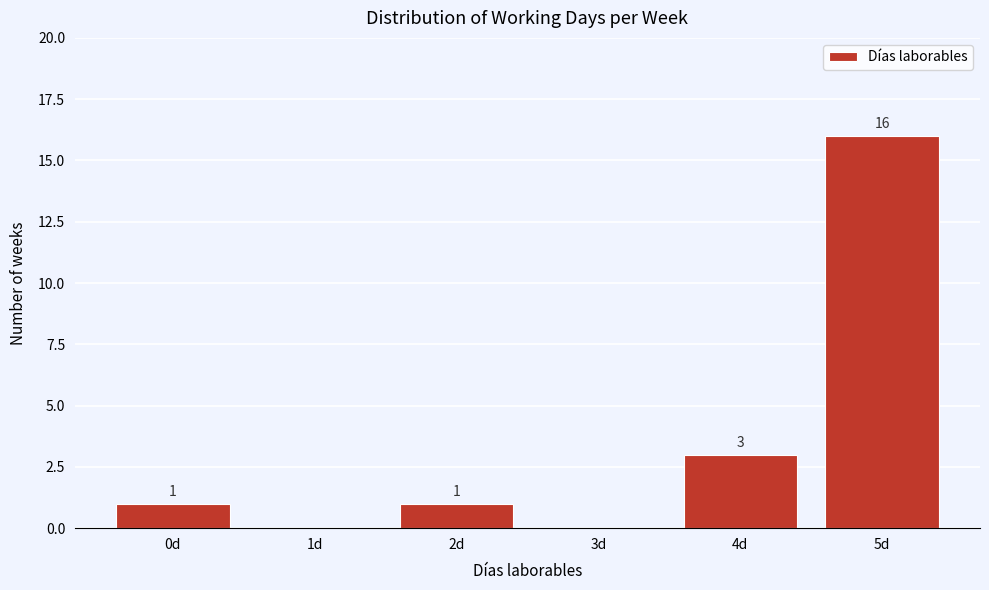

Reading right to left, what are all the values shown in this chart?

5d=16	4d=3	3d=0	2d=1	1d=0	0d=1